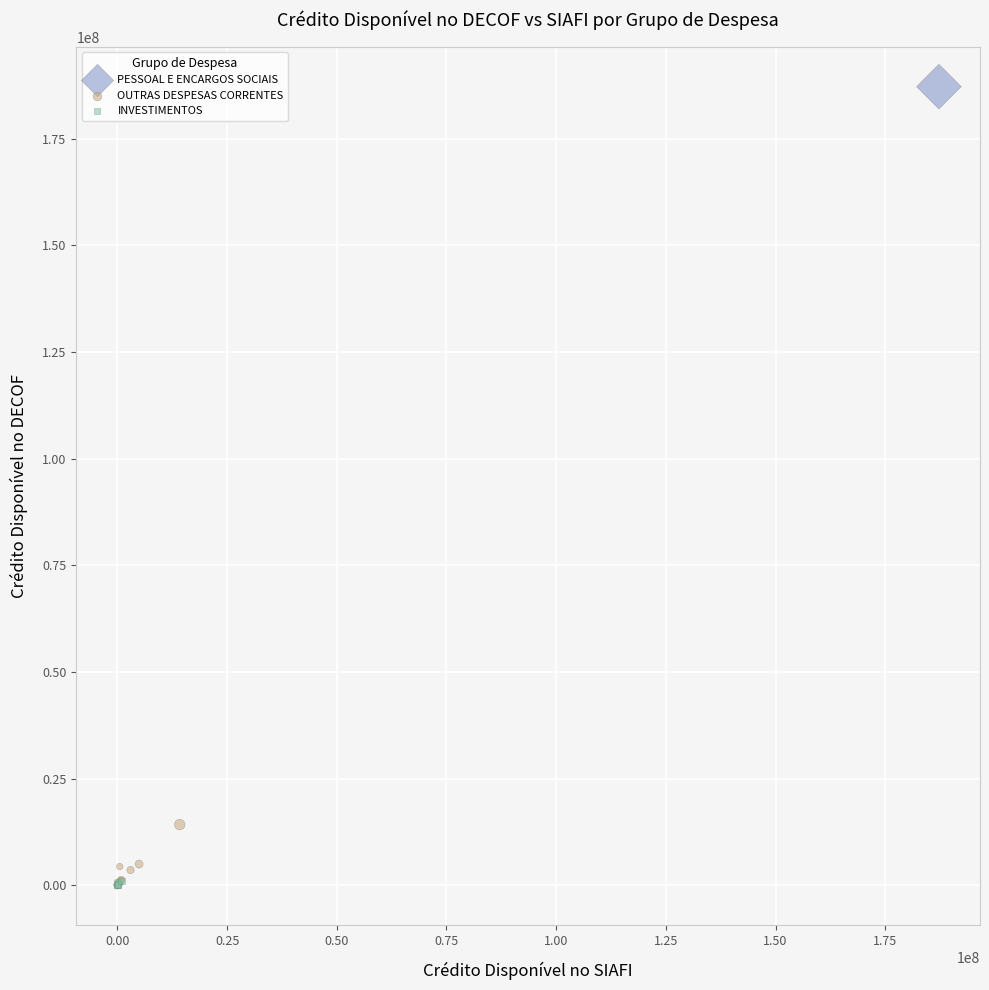

Which series reaches the maximum Y coordinate?

PESSOAL E ENCARGOS SOCIAIS